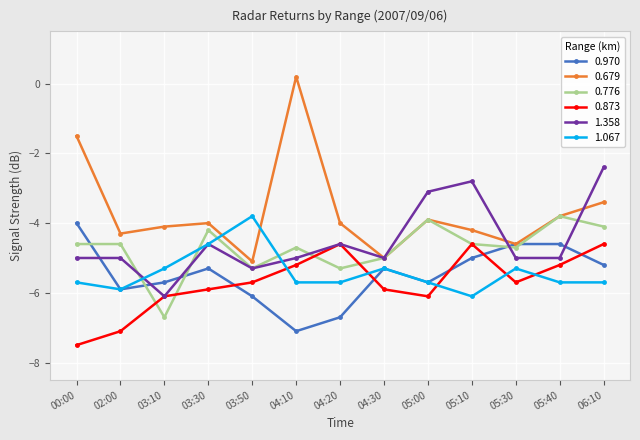

Reading right to left, extract all data points from this chart.

0.970: -5.2	-4.6	-4.6	-5.0	-5.7	-5.3	-6.7	-7.1	-6.1	-5.3	-5.7	-5.9	-4.0
0.679: -3.4	-3.8	-4.6	-4.2	-3.9	-5.0	-4.0	0.2	-5.1	-4.0	-4.1	-4.3	-1.5
0.776: -4.1	-3.8	-4.7	-4.6	-3.9	-5.0	-5.3	-4.7	-5.3	-4.2	-6.7	-4.6	-4.6
0.873: -4.6	-5.2	-5.7	-4.6	-6.1	-5.9	-4.6	-5.2	-5.7	-5.9	-6.1	-7.1	-7.5
1.358: -2.4	-5.0	-5.0	-2.8	-3.1	-5.0	-4.6	-5.0	-5.3	-4.6	-6.1	-5.0	-5.0
1.067: -5.7	-5.7	-5.3	-6.1	-5.7	-5.3	-5.7	-5.7	-3.8	-4.6	-5.3	-5.9	-5.7